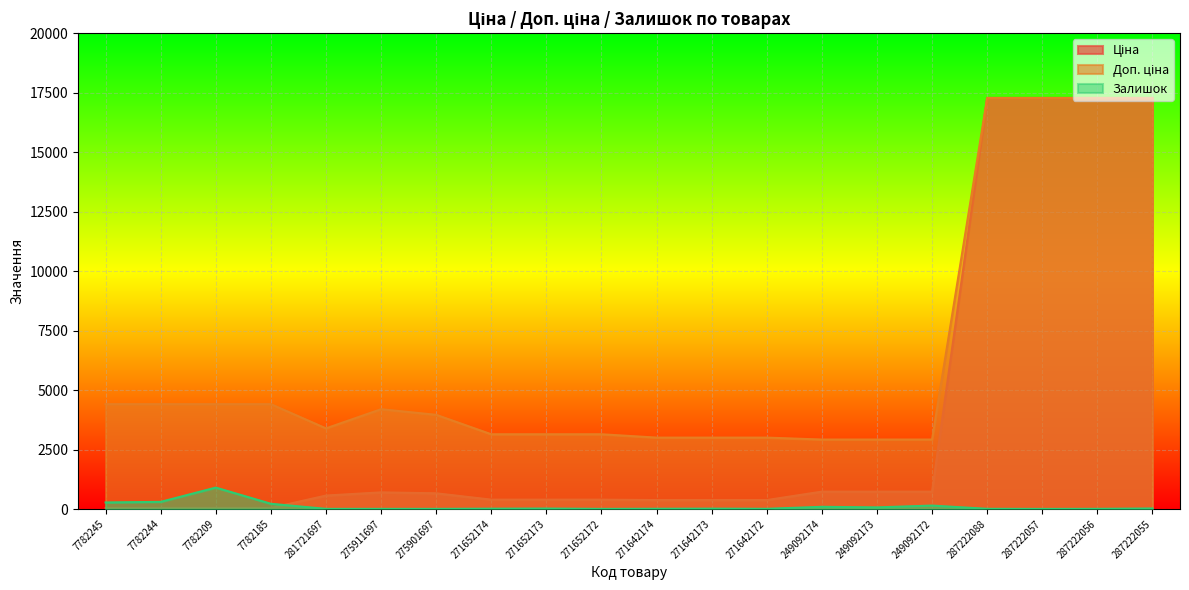

How many lines are shown in the chart?

3